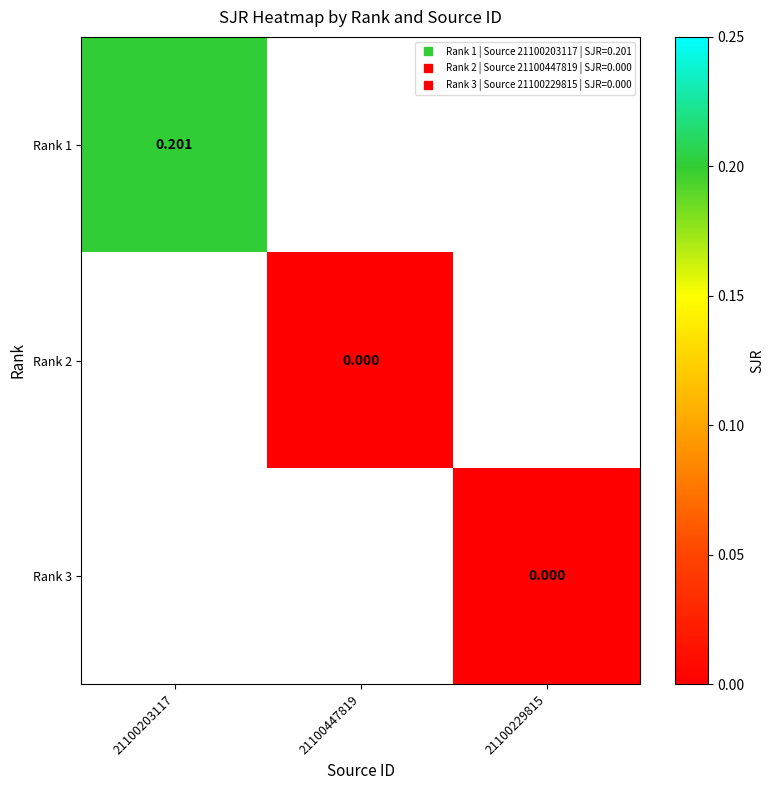

At which category does the chart reach its peak across all series?

21100203117